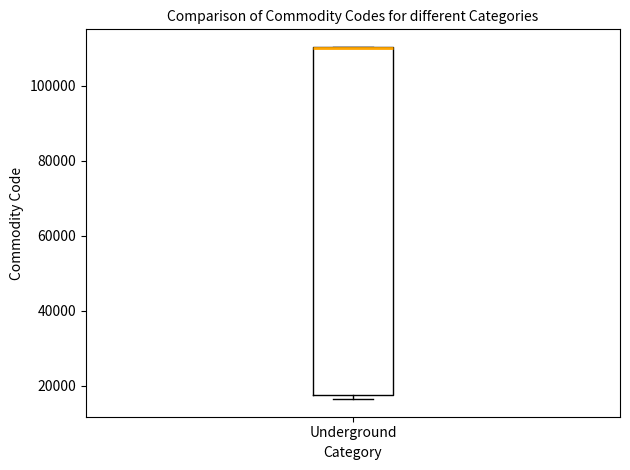

Transcribe this box plot: give where the median line is, the range the box spans, and where the two whiskers end, as read against the y-axis. The values are not printed on the chart, so give them approximately, as read against the axis.

median 110000 (drawn on the box's upper edge), box 18000 to 110000, whiskers 16000 to 110000